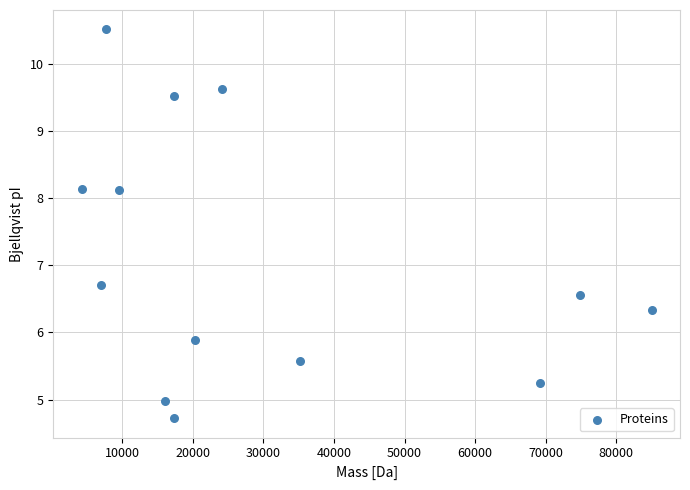

What Y value in the scatter plot is closest to 7?

6.7